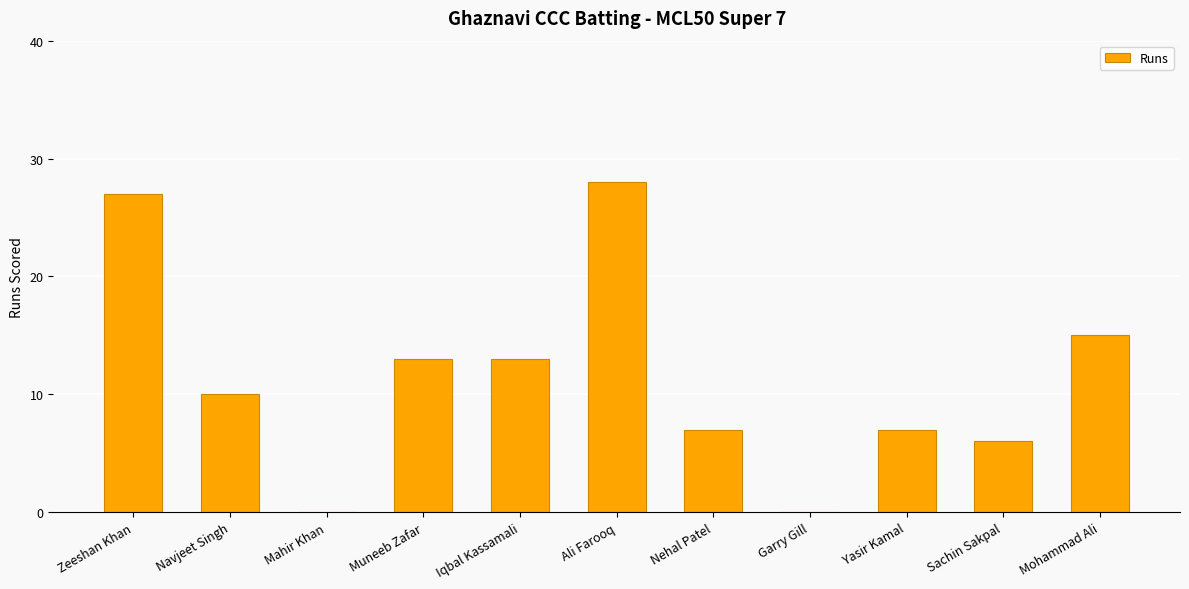

What is the maximum value shown in the chart?

28